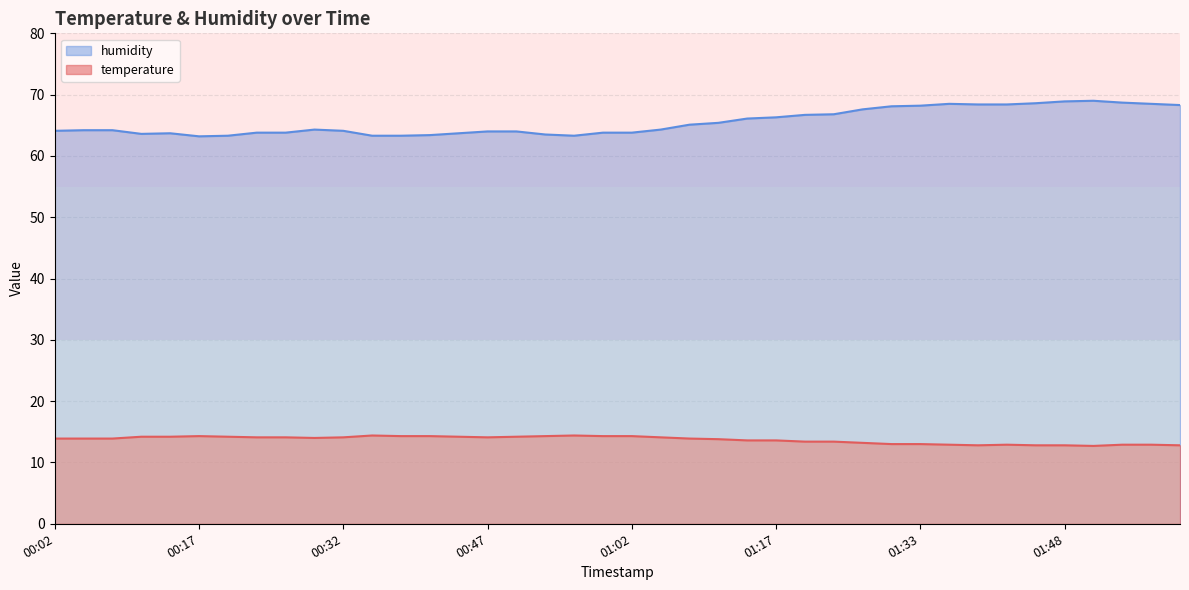

What is the lowest value of the temperature series?

12.7